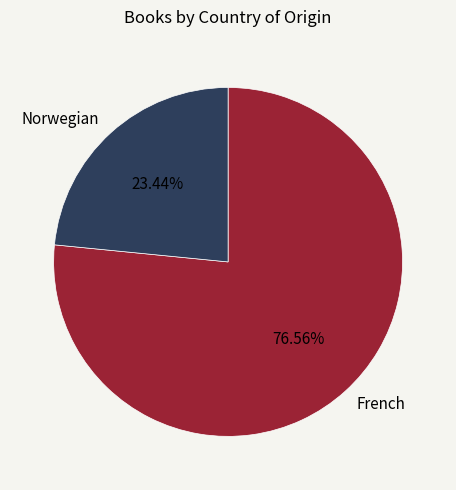

True or false: French accounts for 85% of the total.

False